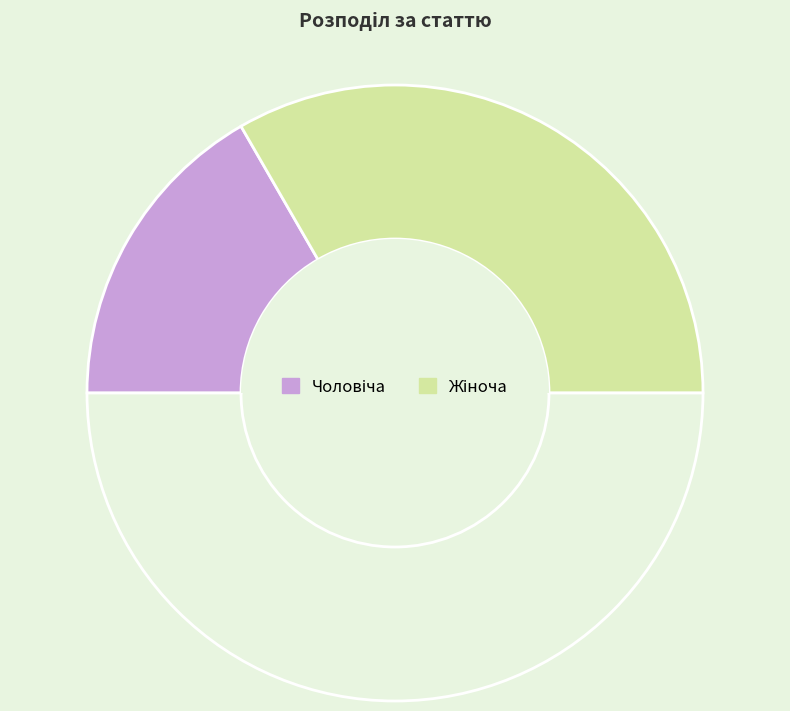

To the nearest percent, what is the average slice percentage?

50%